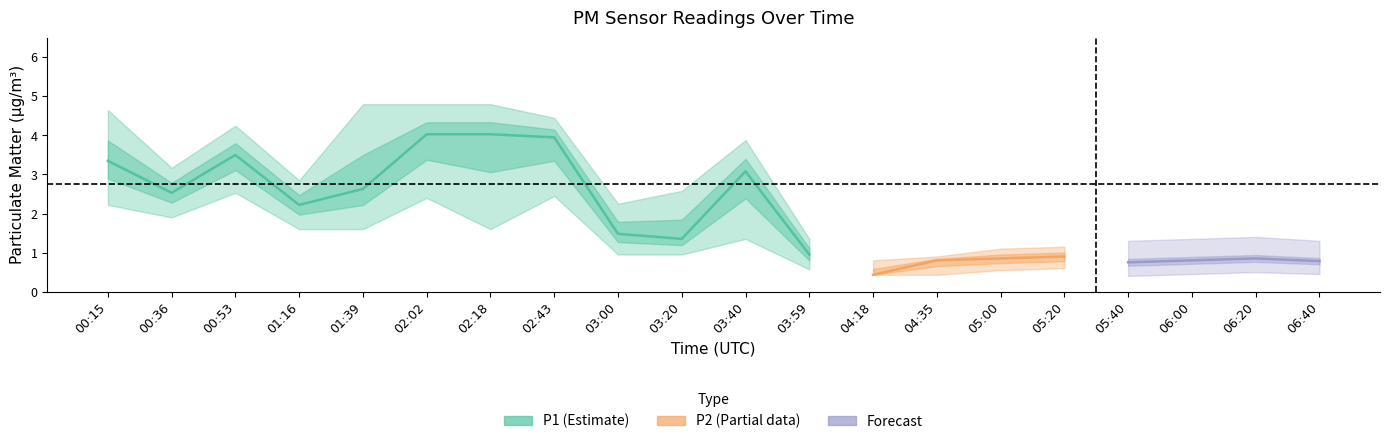

What position from the right is 03:59?

9